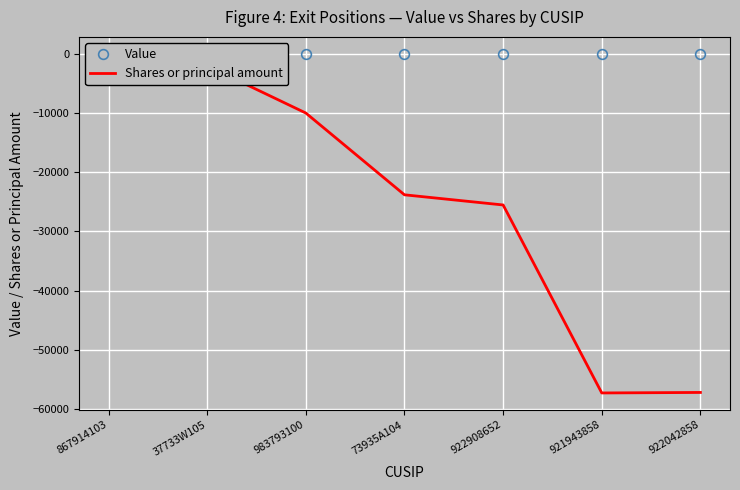

What is the difference between the second highest and minimum values in the Shares or principal amount series?

54780